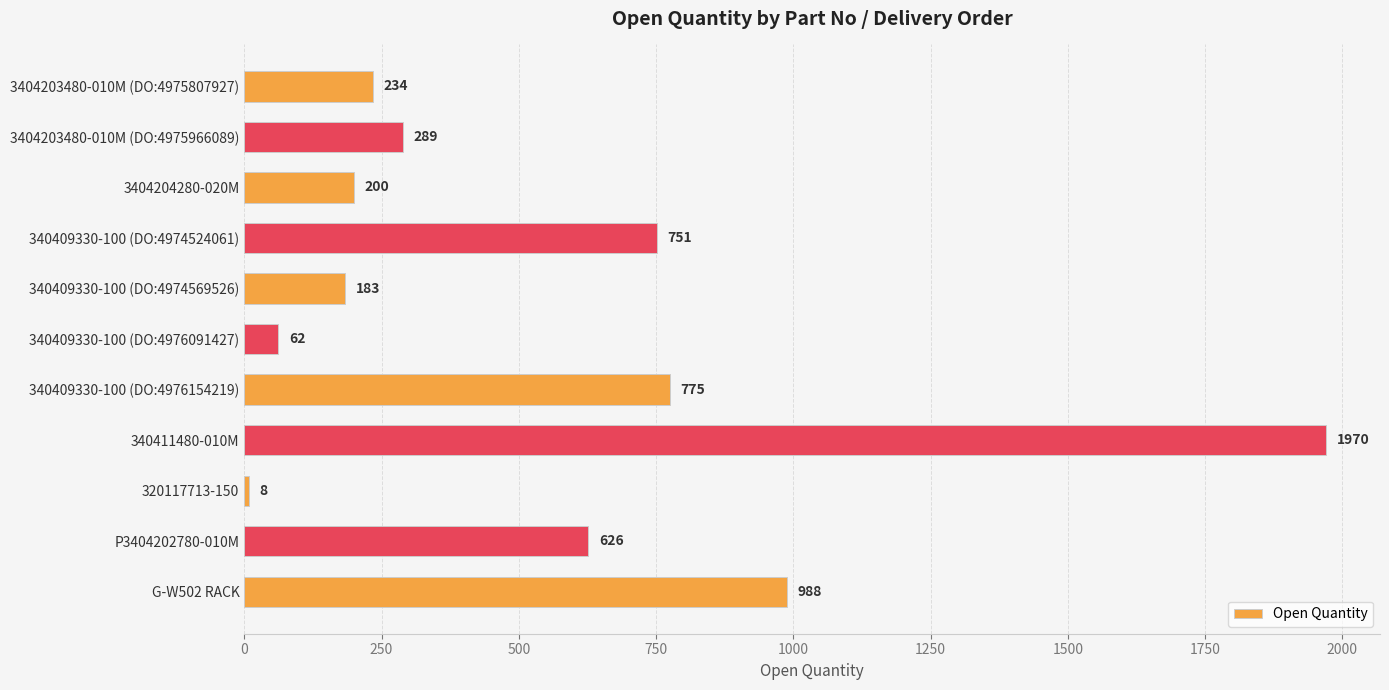

True or false: the data shows 99 at 3404203480-010M (DO:4975807927).

False